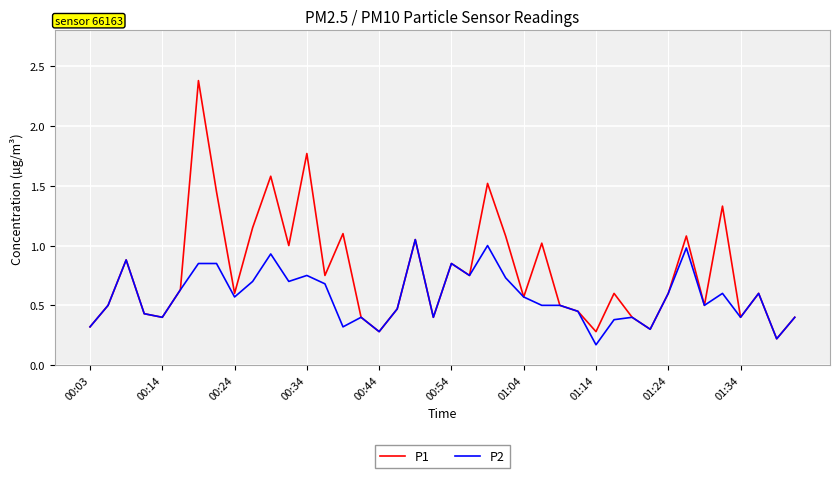

What is the greatest value displayed?

2.4